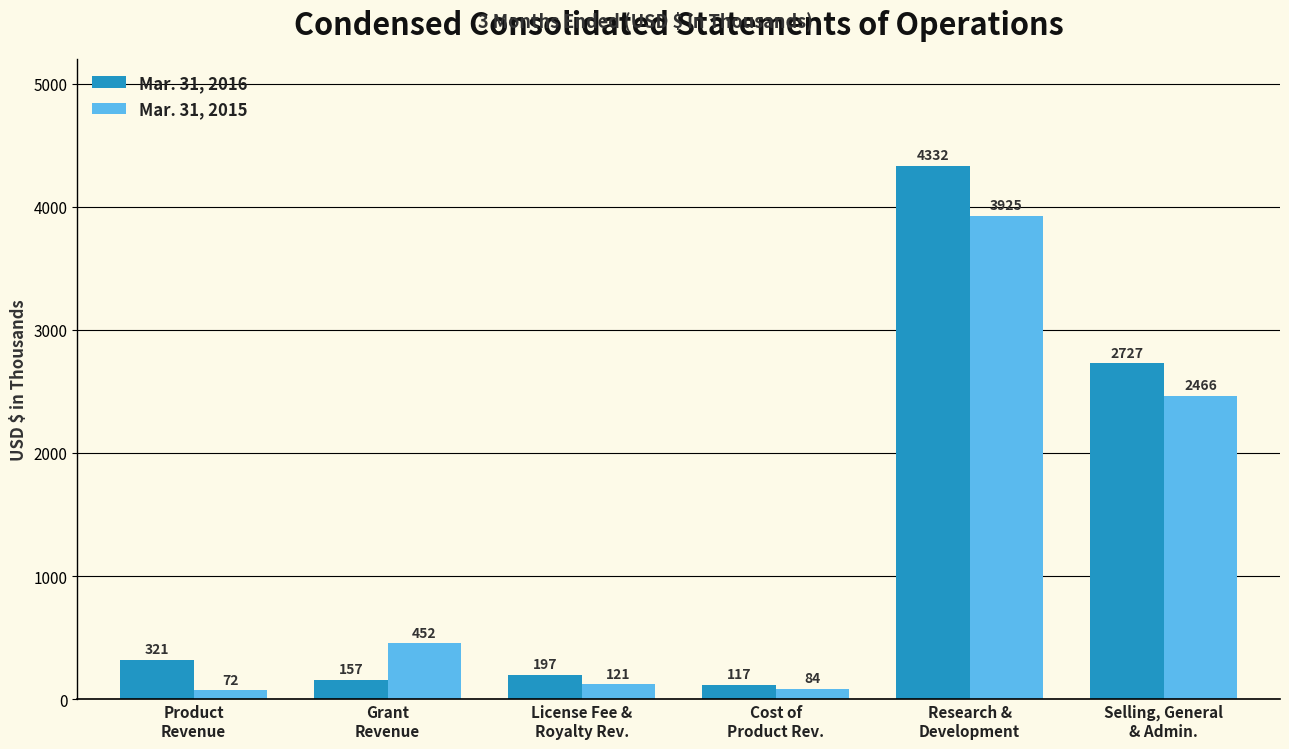

At which label is Mar. 31, 2015 closest to 1998?

Selling, General
& Admin.